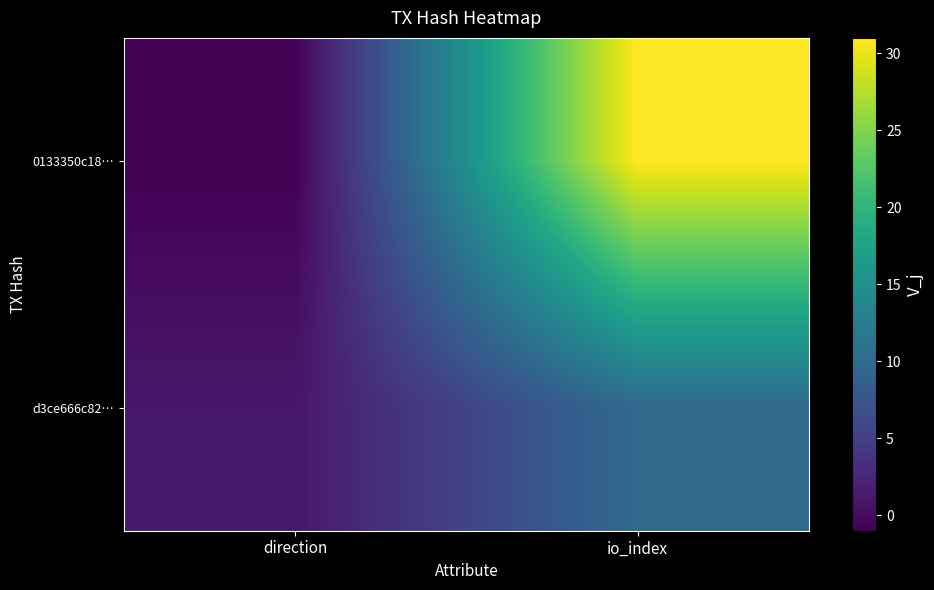

Which category has the lowest value across all series?

direction